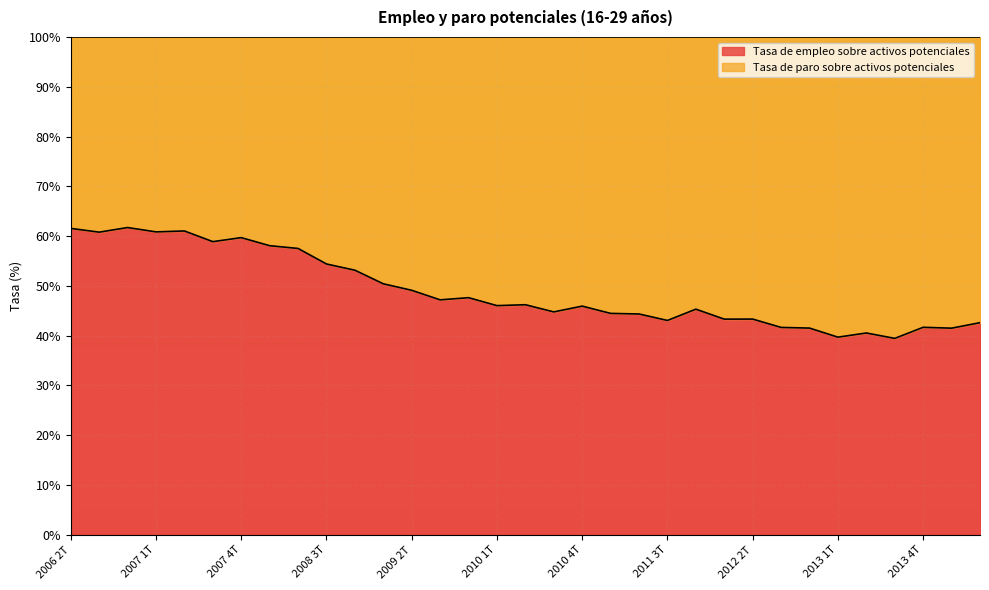

List the labels in order of value, smallest first.

2013 3T, 2013 1T, 2013 2T, 2014 1T, 2012 4T, 2012 3T, 2013 4T, 2014 2T, 2011 3T, 2012 1T, 2012 2T, 2011 2T, 2011 1T, 2010 3T, 2011 4T, 2010 4T, 2010 1T, 2010 2T, 2009 3T, 2009 4T, 2009 2T, 2009 1T, 2008 4T, 2008 3T, 2008 2T, 2008 1T, 2007 3T, 2007 4T, 2006 3T, 2007 1T, 2007 2T, 2006 2T, 2006 4T